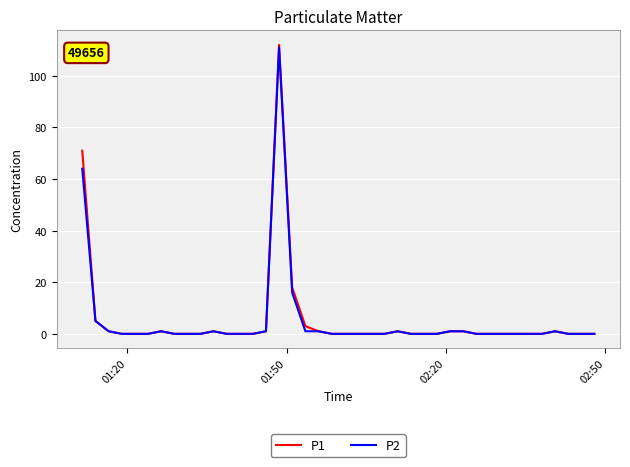

Which series has the widest spread of values?

P1